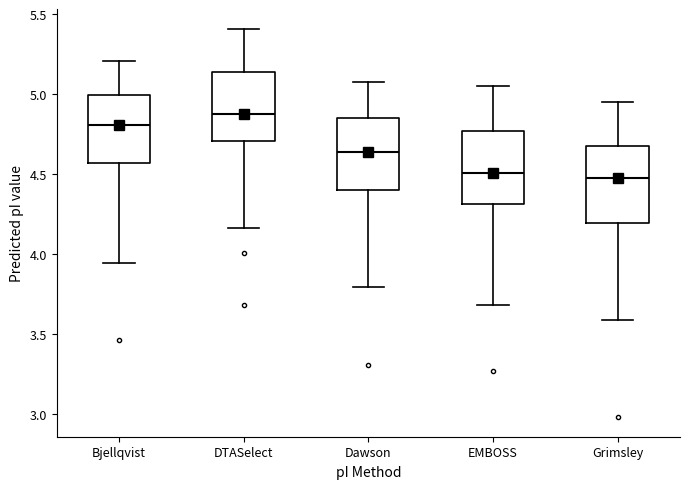

Reading left to right, read every box against the y-axis: the position of its median line, the range the box covers, and the ends of its whiskers. The values are not printed on the chart, so give them approximately, as read against the axis.

Bjellqvist: median 4.80, box 4.55 to 5.00, whiskers 3.95 to 5.20
DTASelect: median 4.90, box 4.70 to 5.15, whiskers 4.15 to 5.40
Dawson: median 4.65, box 4.40 to 4.85, whiskers 3.80 to 5.10
EMBOSS: median 4.50, box 4.30 to 4.75, whiskers 3.70 to 5.05
Grimsley: median 4.50, box 4.20 to 4.70, whiskers 3.60 to 4.95